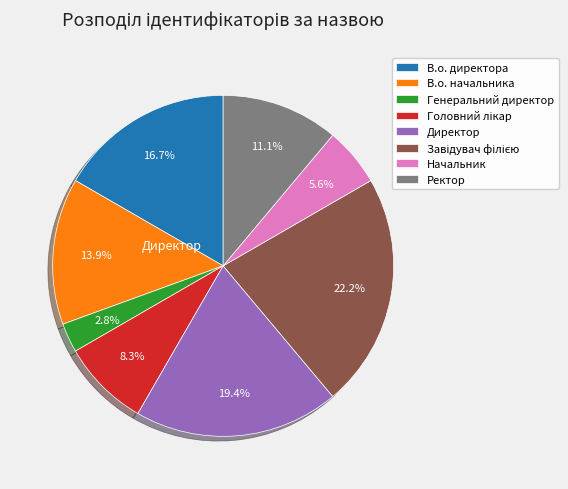

To the nearest percent, what is the average slice percentage?

12%